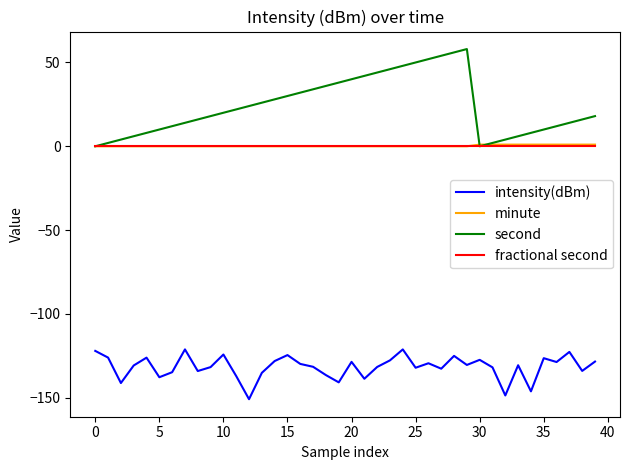

How many categories are shown in the chart?

40